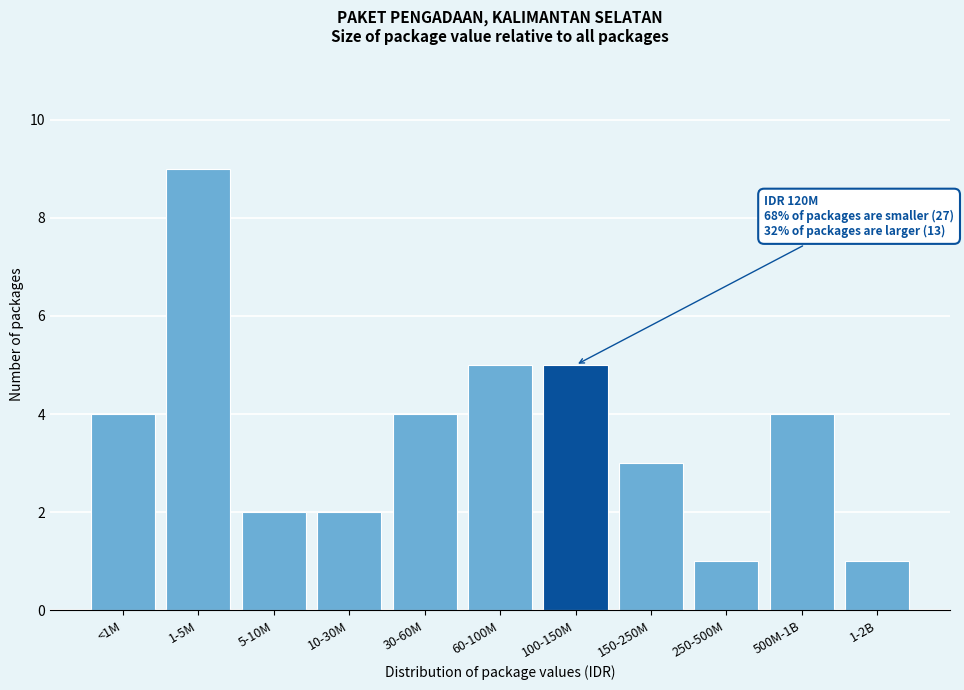

Reading left to right, transcribe all the data shown in this chart.

<1M=4	1-5M=9	5-10M=2	10-30M=2	30-60M=4	60-100M=5	100-150M=5	150-250M=3	250-500M=1	500M-1B=4	1-2B=1